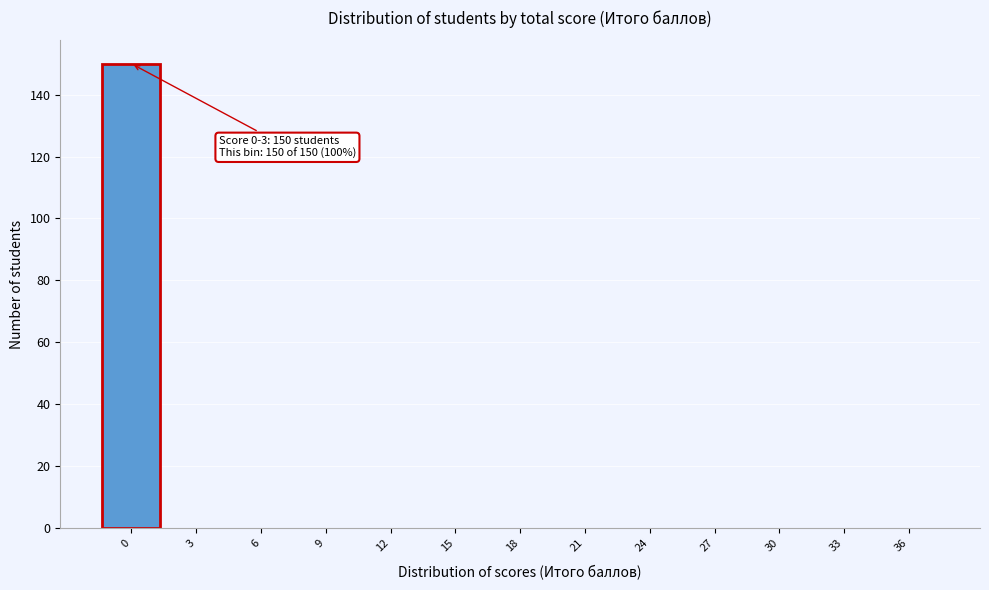

Reading right to left, transcribe all the data shown in this chart.

36=0	33=0	30=0	27=0	24=0	21=0	18=0	15=0	12=0	9=0	6=0	3=0	0=150